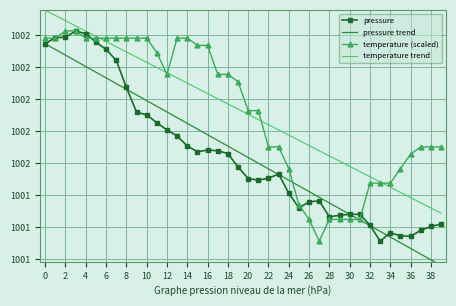

Read the pressure value at 24.

1001.4